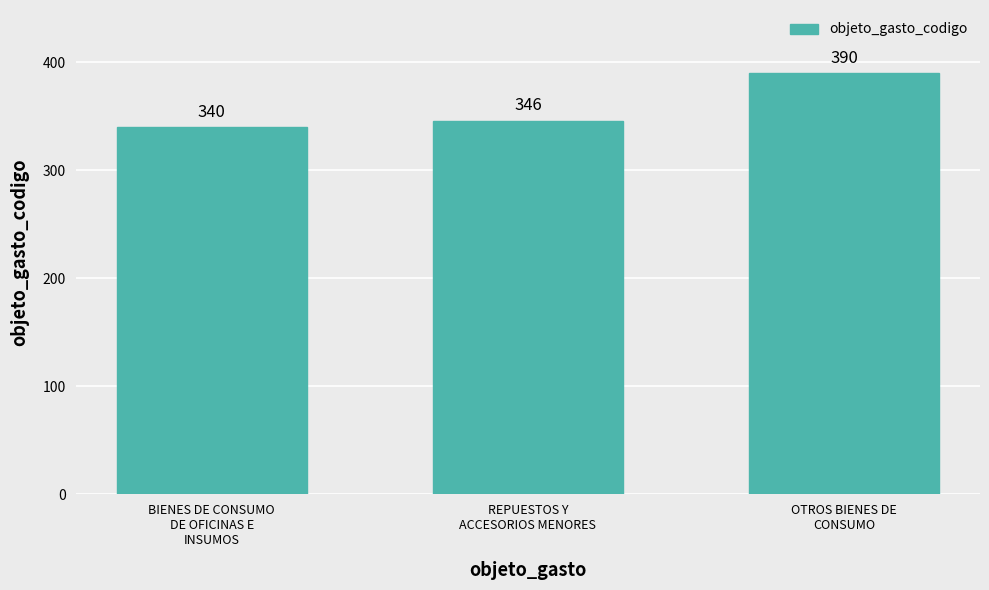

Rank the categories by value from lowest to highest.

BIENES DE CONSUMO
DE OFICINAS E
INSUMOS, REPUESTOS Y
ACCESORIOS MENORES, OTROS BIENES DE
CONSUMO